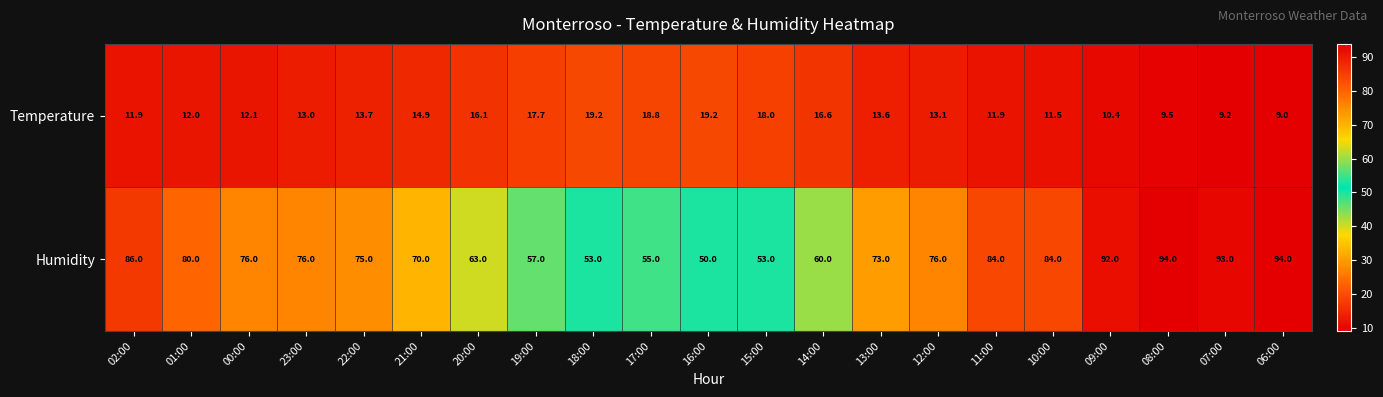

Is it true that Humidity equals 80.2 at 14:00?

False